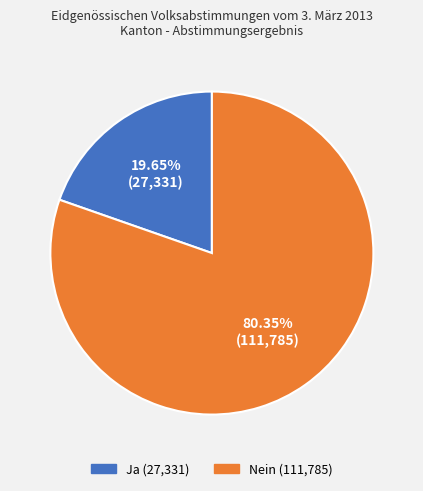

To the nearest percent, what portion does Ja represent?

20%